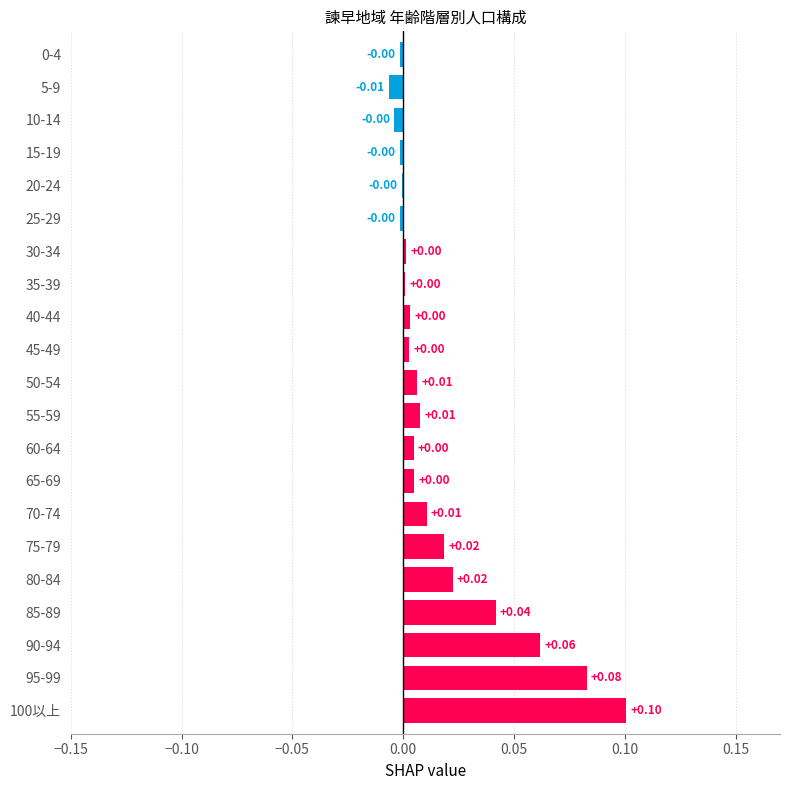

How many positive values are there?

15